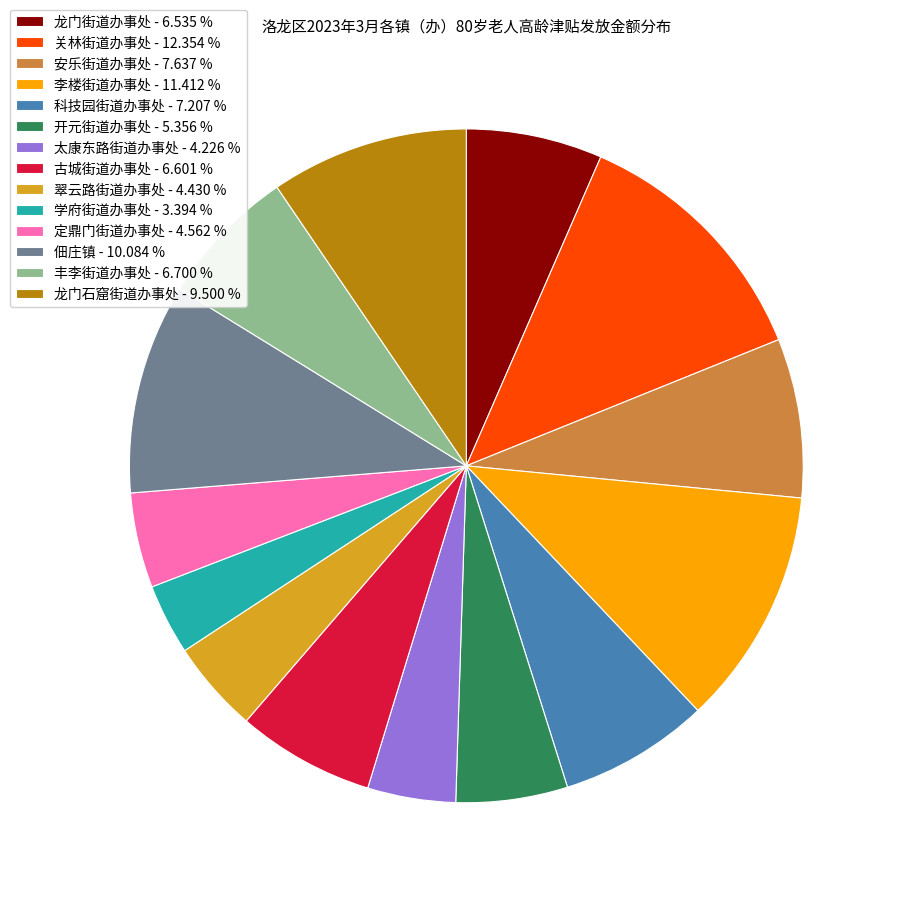

Which has a higher value, 李楼街道办事处 - 11.412 % or 龙门街道办事处 - 6.535 %?

李楼街道办事处 - 11.412 %